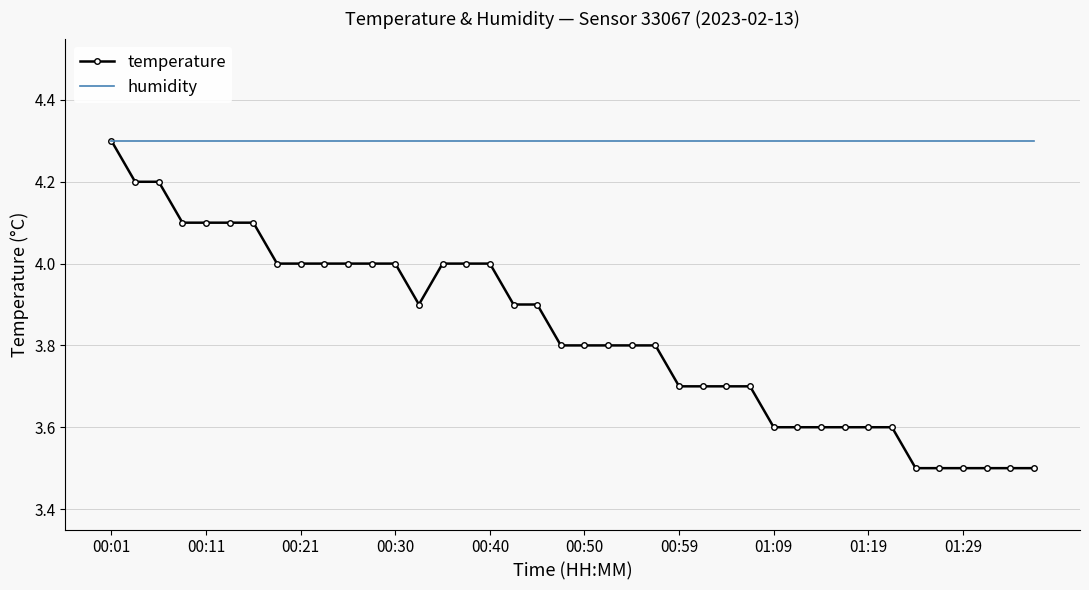

Reading left to right, extract all data points from this chart.

temperature: 0.9	0.8	0.8	0.7	0.7	0.7	0.7	0.6	0.6	0.6	0.6	0.6	0.6	0.5	0.6	0.6	0.6	0.5	0.5	0.4	0.4	0.4	0.4	0.4	0.3	0.3	0.3	0.3	0.2	0.2	0.2	0.2	0.2	0.2	0.1	0.1	0.1	0.1	0.1	0.1
humidity: 0.9	0.9	0.9	0.9	0.9	0.9	0.9	0.9	0.9	0.9	0.9	0.9	0.9	0.9	0.9	0.9	0.9	0.9	0.9	0.9	0.9	0.9	0.9	0.9	0.9	0.9	0.9	0.9	0.9	0.9	0.9	0.9	0.9	0.9	0.9	0.9	0.9	0.9	0.9	0.9